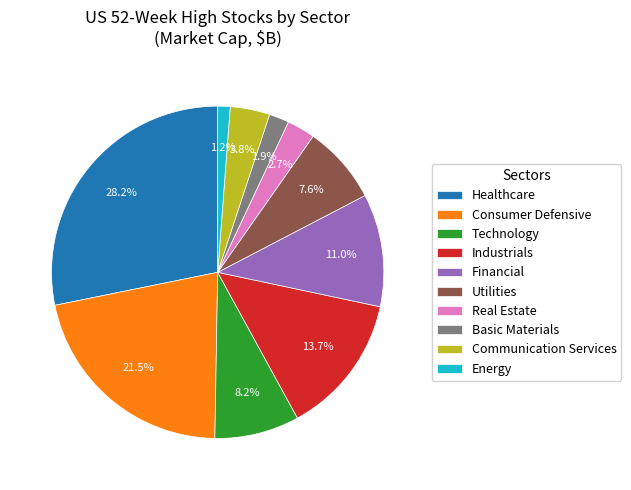

Which has a higher value, Industrials or Energy?

Industrials